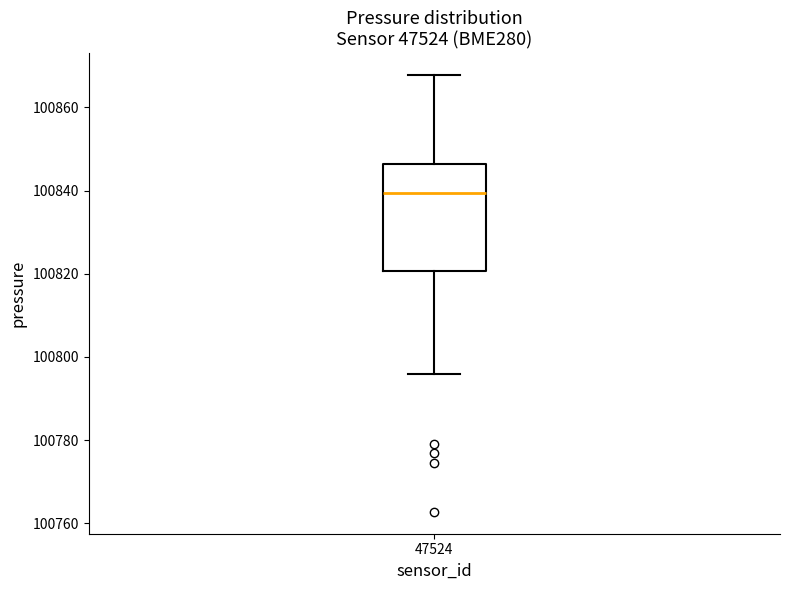

Read this box plot against the y-axis: the position of the median line, the range covered by the box, and the ends of both whiskers. The values are not printed on the chart, so give them approximately, as read against the axis.

median 100840, box 100820 to 100846, whiskers 100796 to 100868